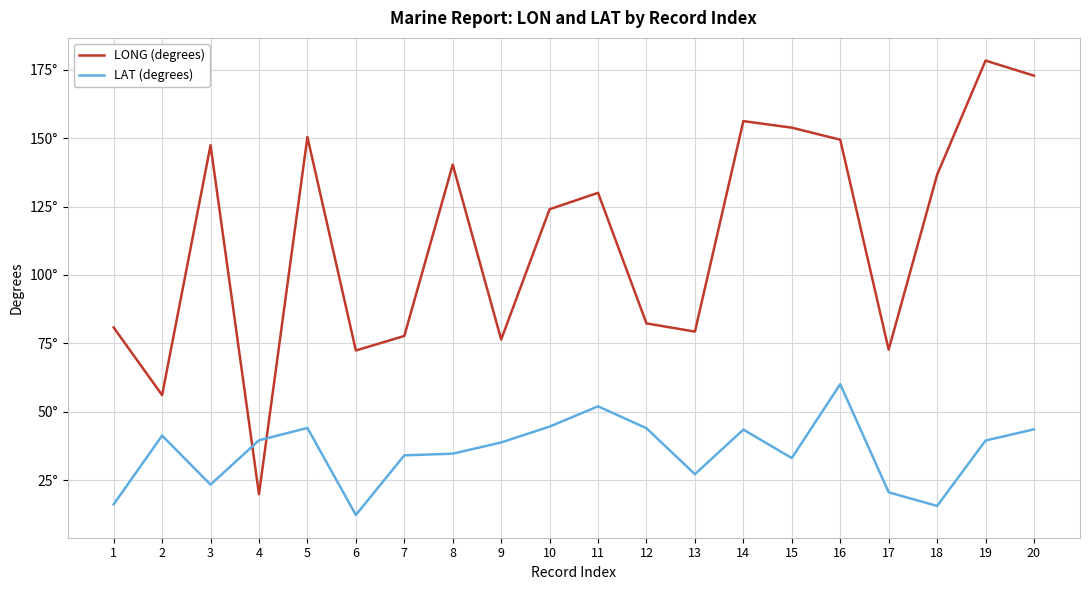

Reading left to right, what are all the values shown in this chart?

LONG (degrees): 80.8	56.1	147.4	19.9	150.4	72.4	77.7	140.3	76.4	124.0	130.0	82.3	79.3	156.2	153.8	149.4	72.7	136.6	178.3	172.8
LAT (degrees): 16.2	41.3	23.4	39.6	44.1	12.3	34.1	34.7	38.8	44.6	52.0	44.0	27.2	43.5	33.1	60.1	20.6	15.6	39.5	43.6